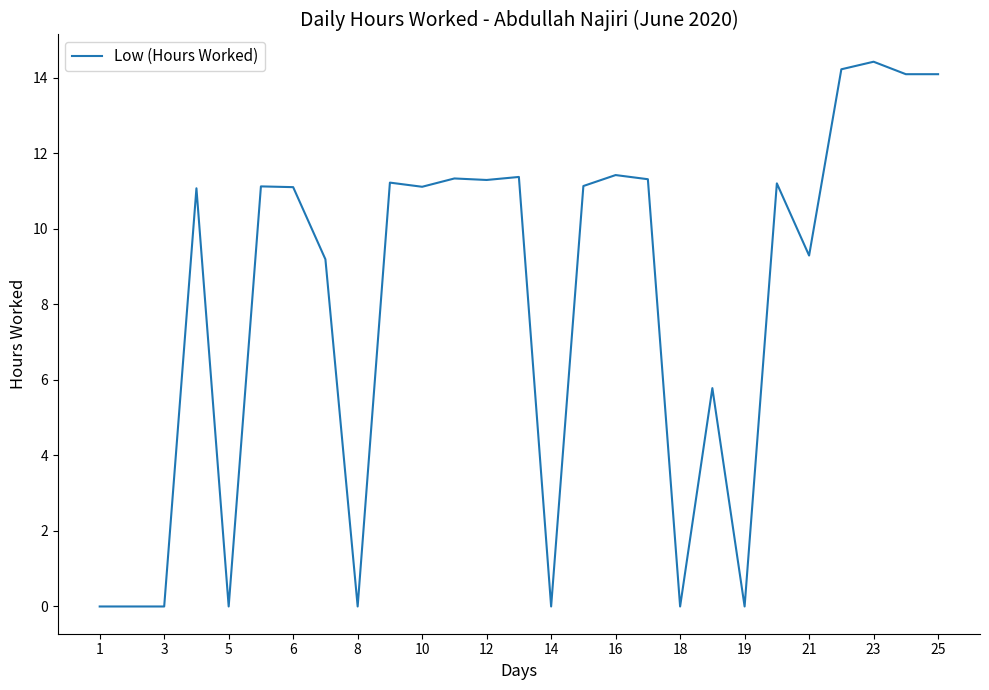

What is the difference between the maximum and minimum values?

14.4